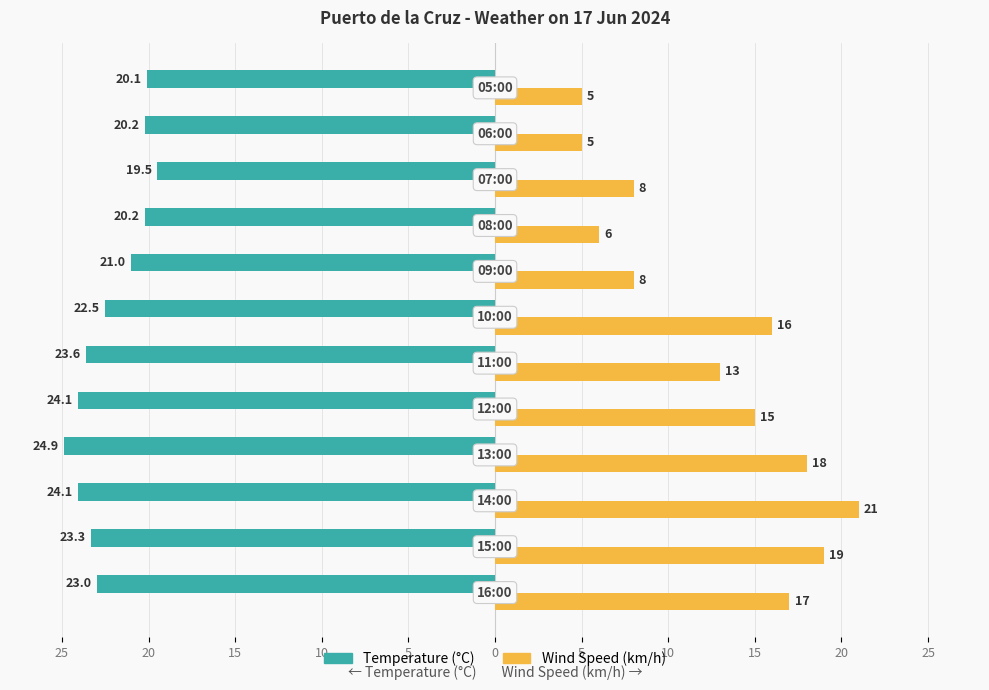

What is the minimum value shown in the chart?

-24.9